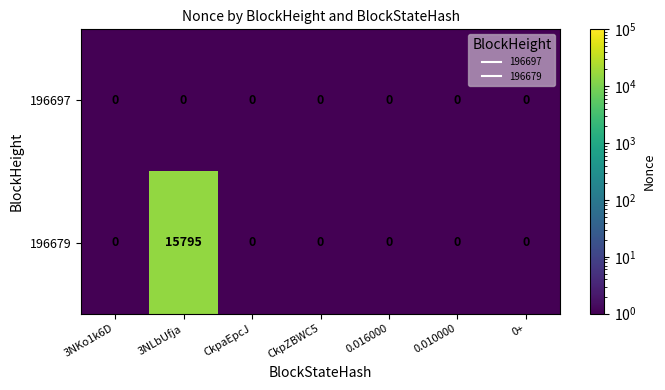

Rank the series by their maximum value, from highest to lowest.

196679, 196697